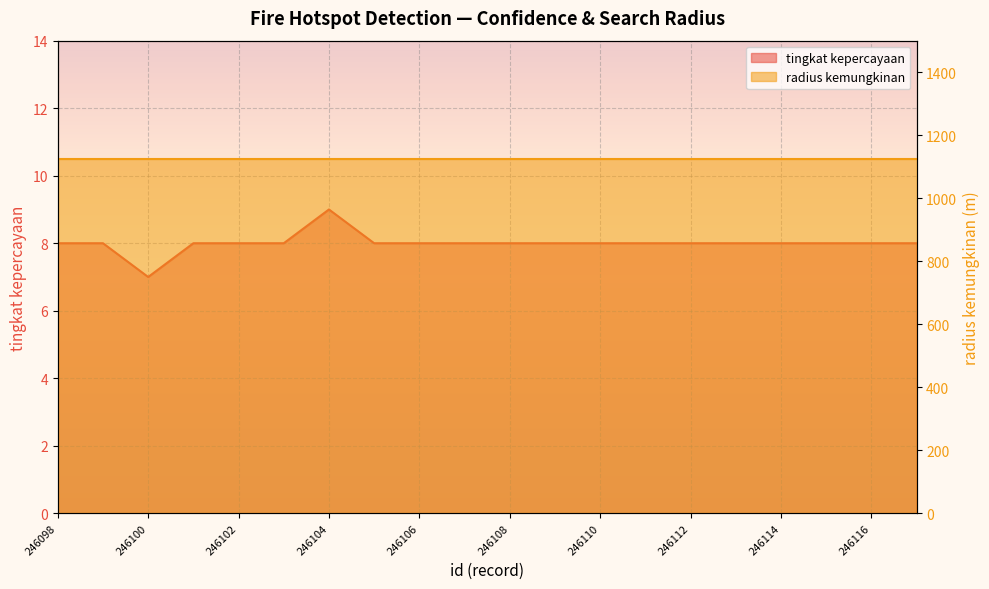

How many values are between 8 and 9?

19